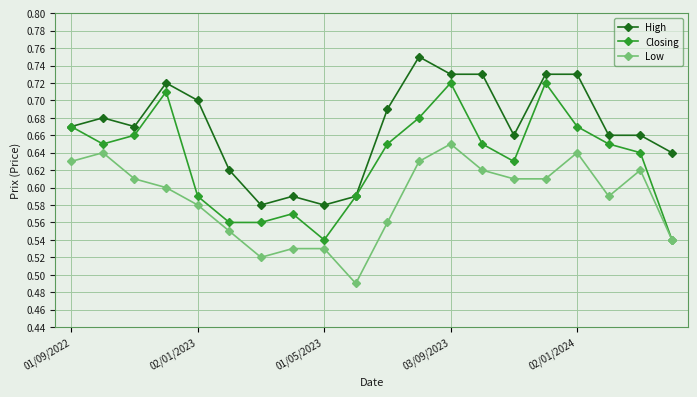

True or false: High has more than 0 points higher than both neighbors.

True